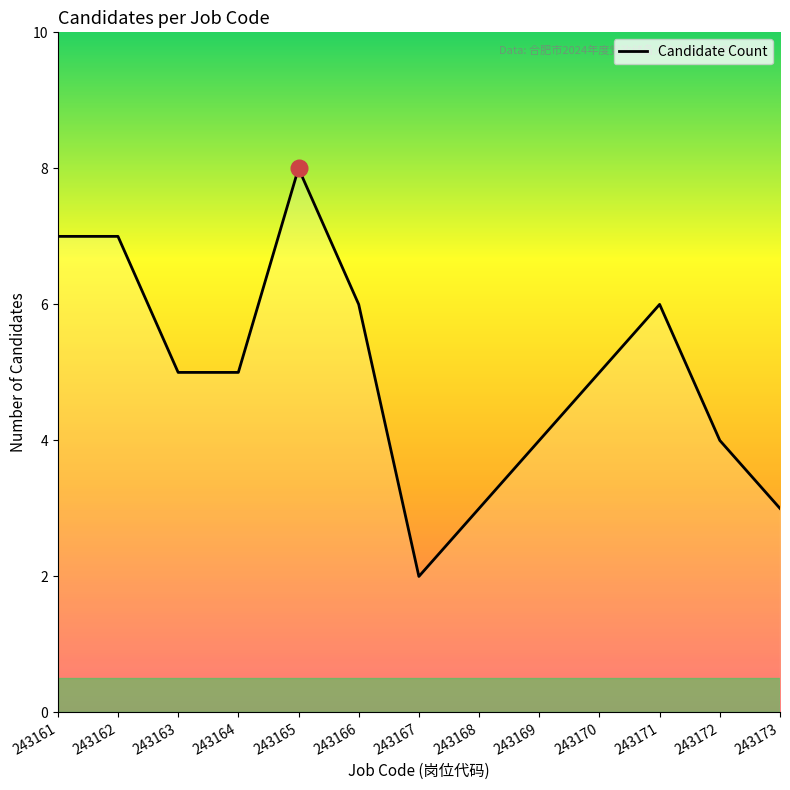

Is this an area chart (filled region under the line)?

No